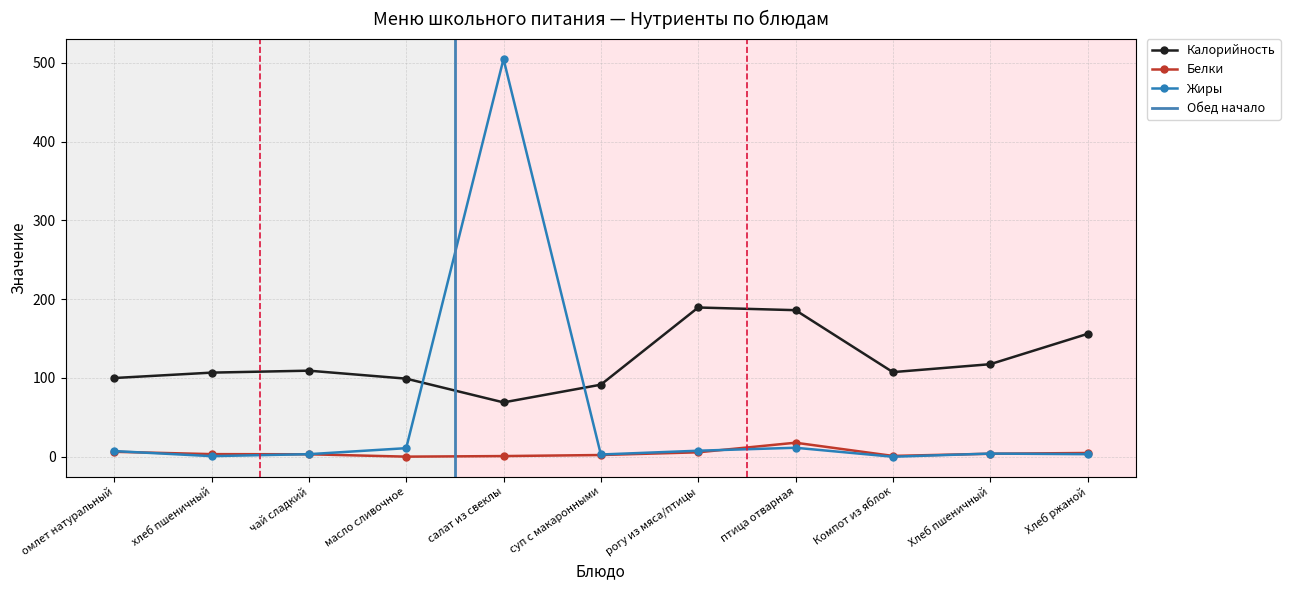

True or false: Белки and Калорийность intersect in this chart.

False